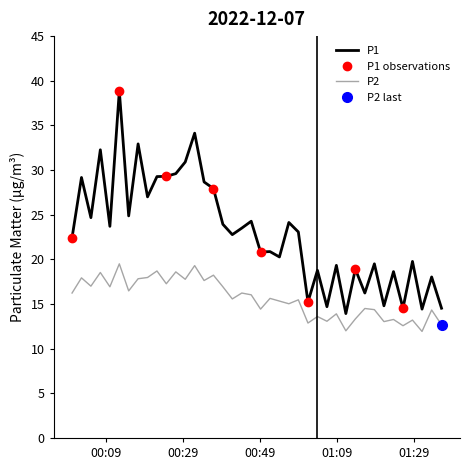

True or false: P1 and P2 intersect in this chart.

False